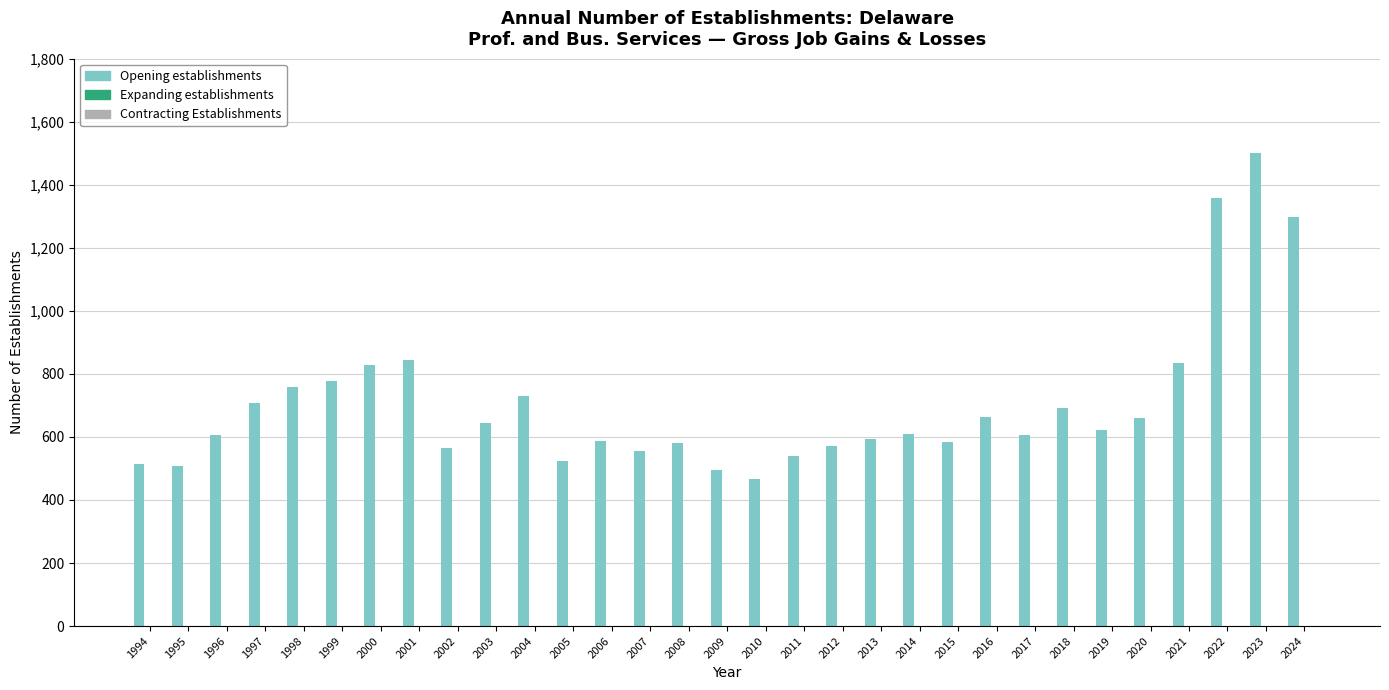

What is the sum of all values?

21823